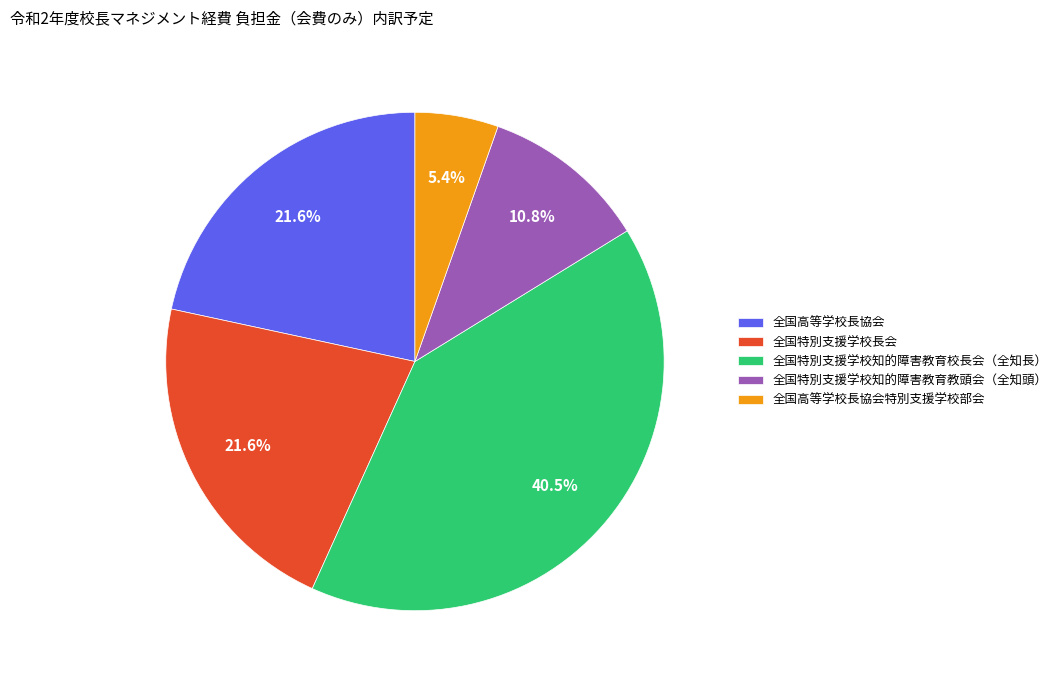

Which slice is the smallest?

全国高等学校長協会特別支援学校部会